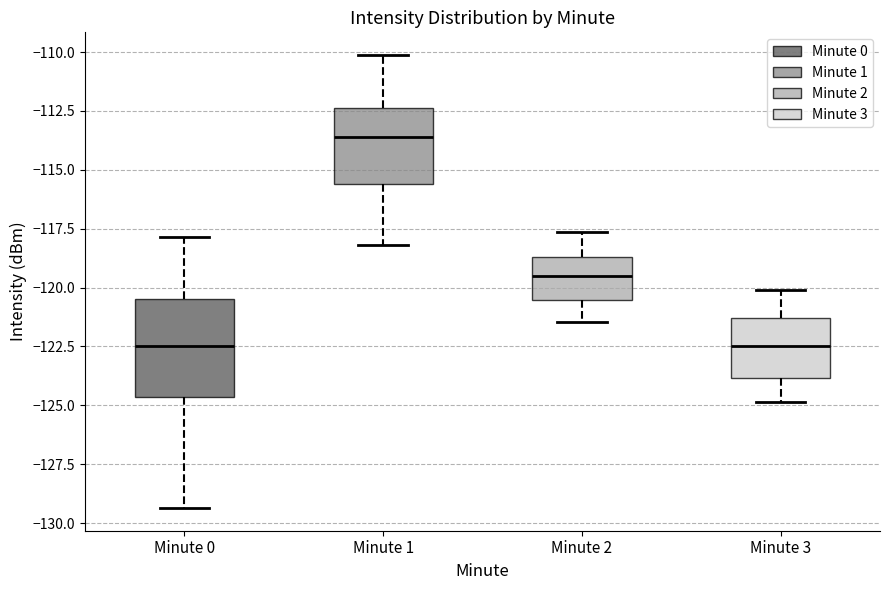

Where does the upper whisker of the box for Minute 3 end on the y-axis? The values are not printed on the chart, so give them approximately, as read against the axis.

-120.0